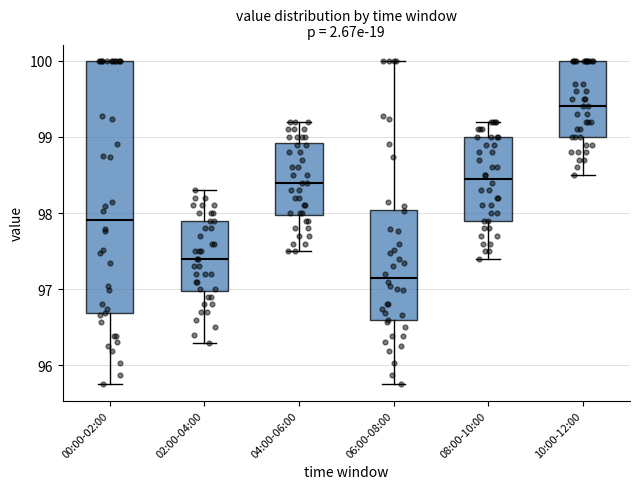

Which box has the lowest median line?

06:00-08:00